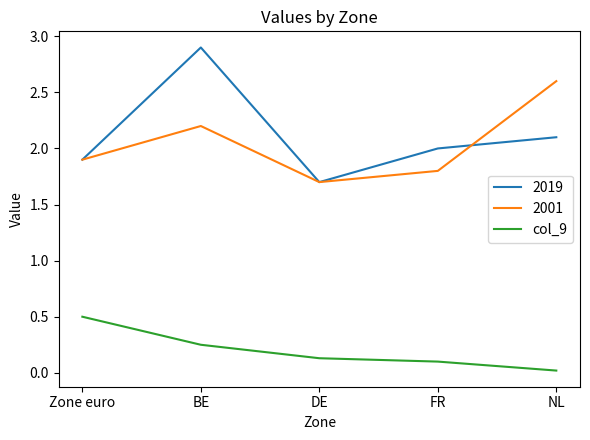

Which series has the widest spread of values?

2019